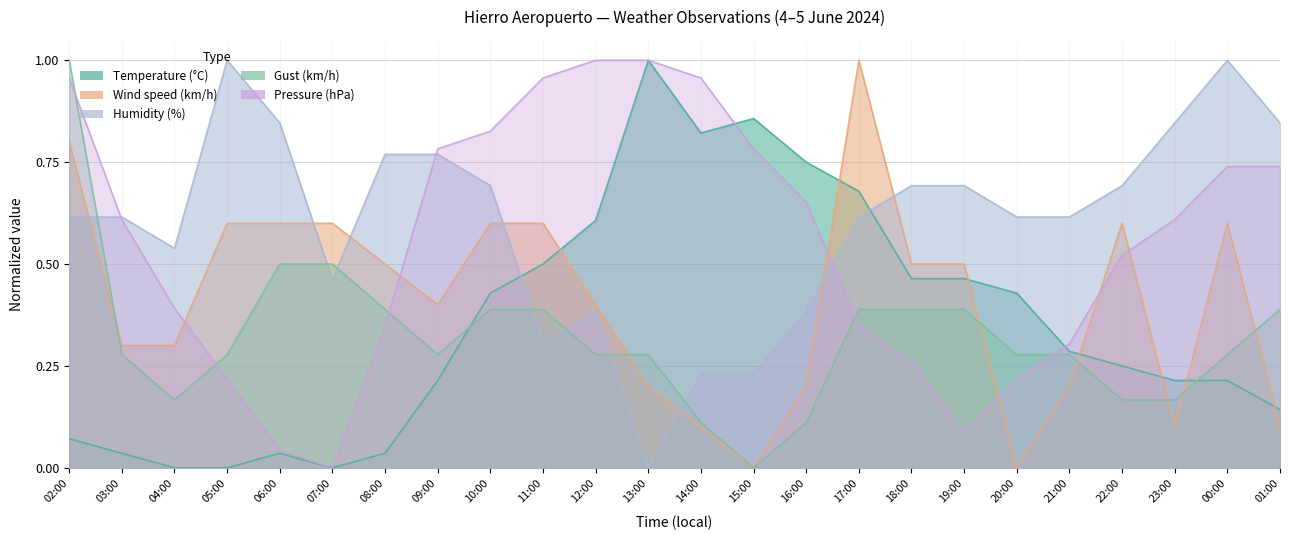

Between 03:00 and 05:00, which series saw the biggest shift?

Pressure (hPa)